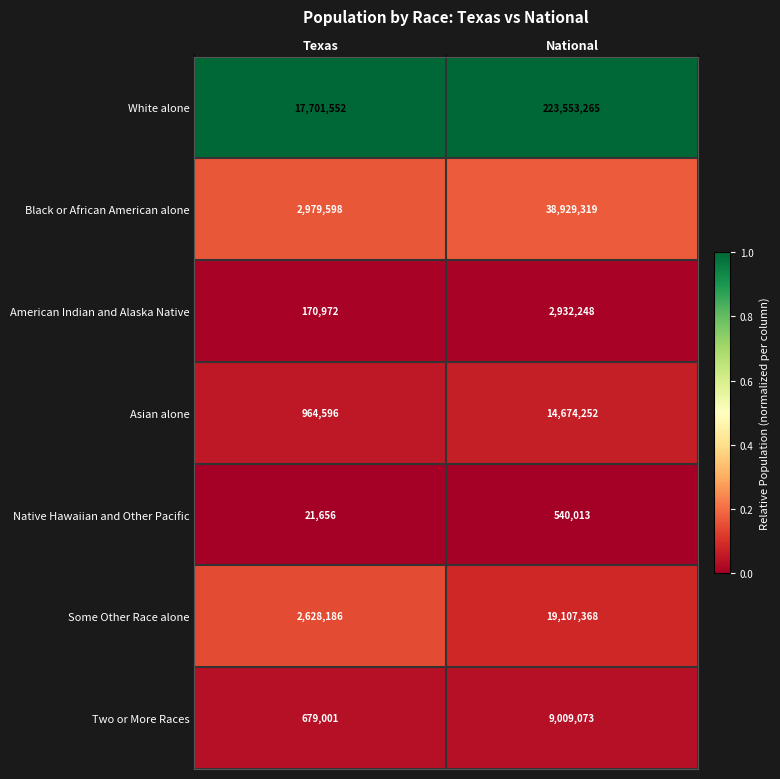

Which series has the largest range (max minus min)?

White alone